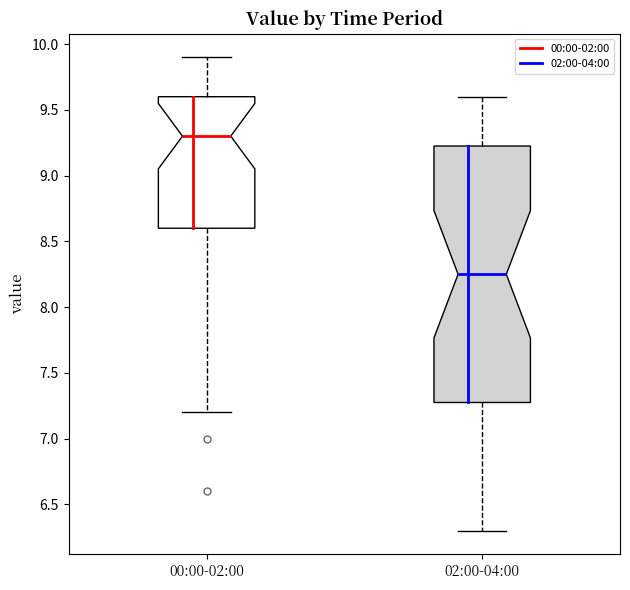

Where does the upper whisker of the box for 00:00-02:00 end on the y-axis? The values are not printed on the chart, so give them approximately, as read against the axis.

9.90